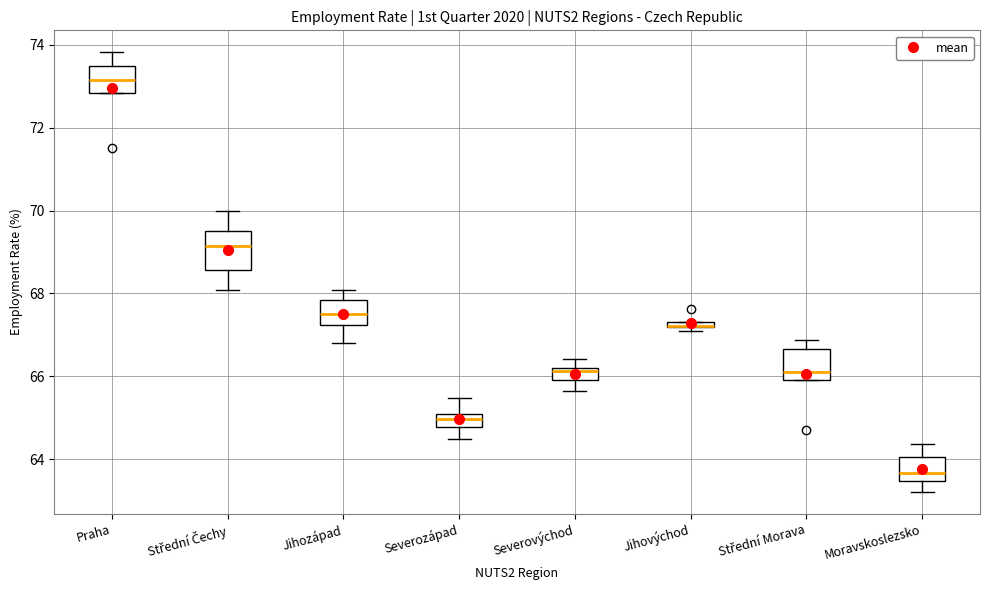

Where is the upper edge of the box for Střední Morava on the y-axis? The values are not printed on the chart, so give them approximately, as read against the axis.

66.6